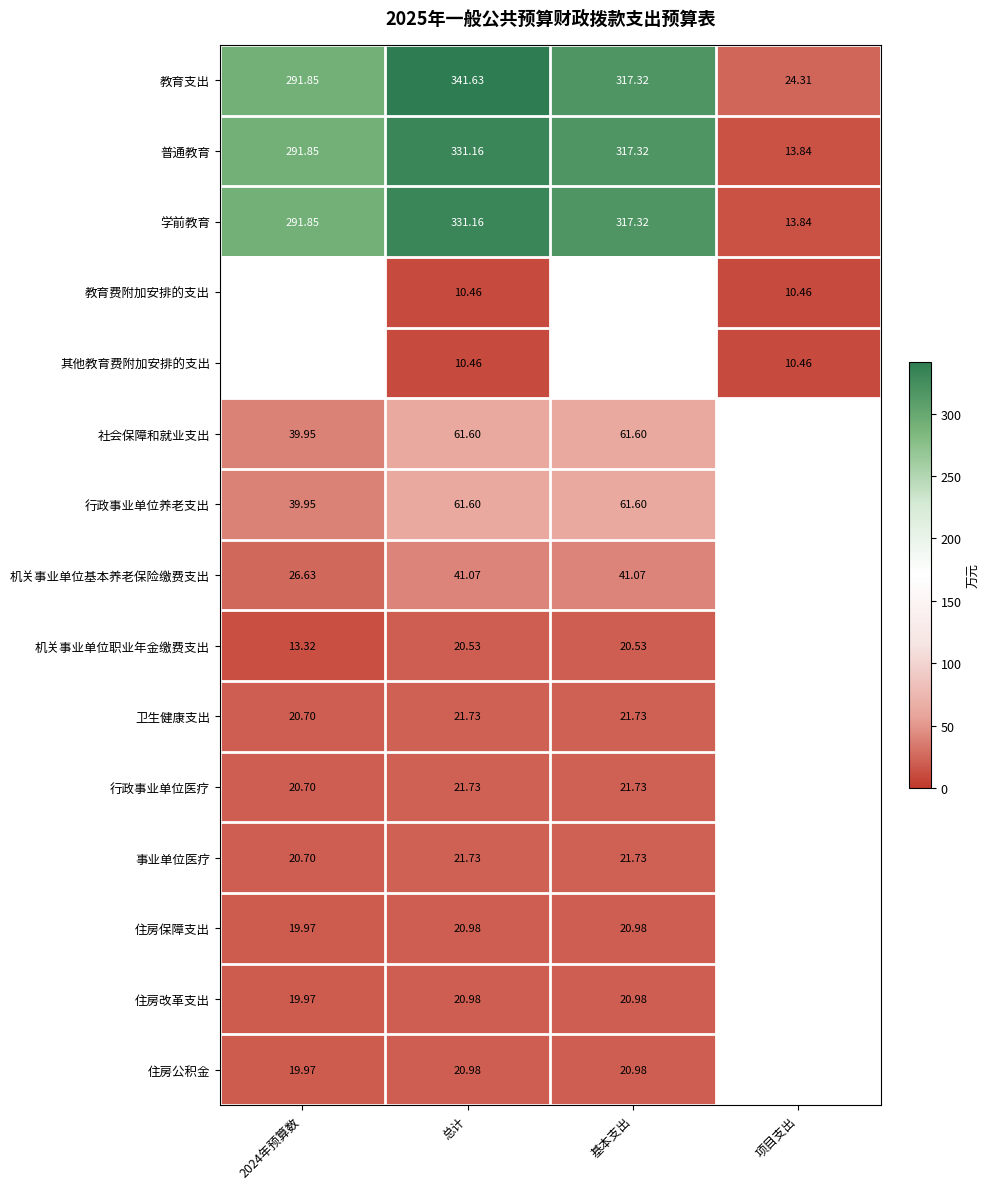

Which category has the lowest value in the 普通教育 series?

项目支出